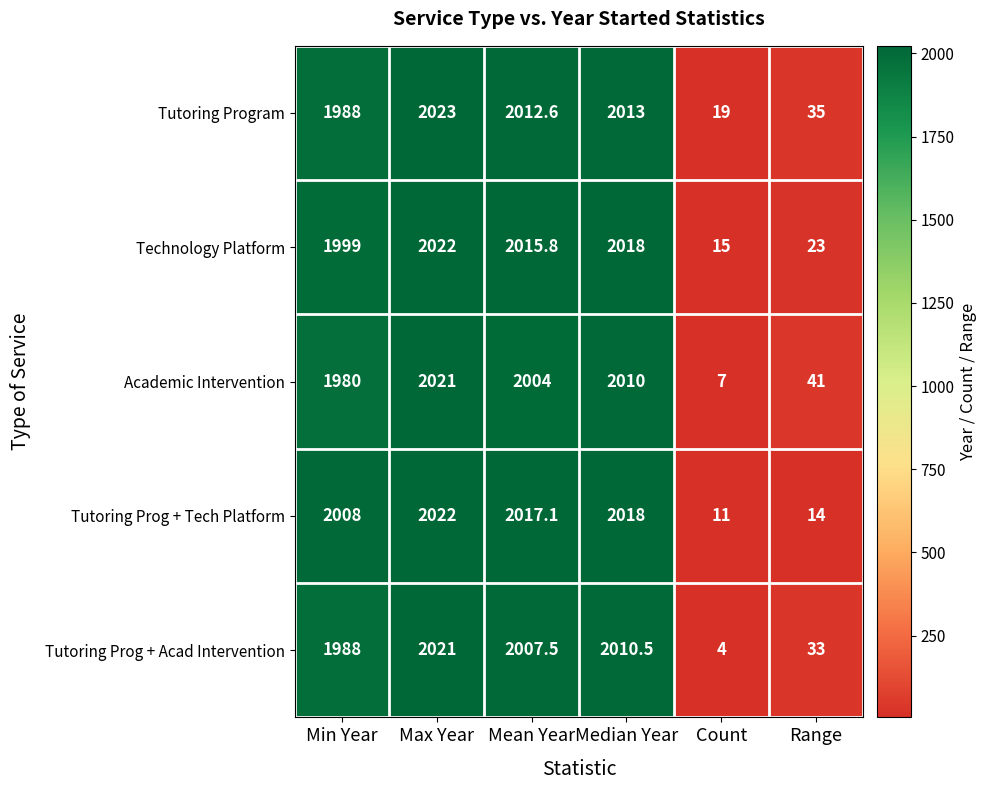

Where is Academic Intervention nearest to the value 1014?

Min Year